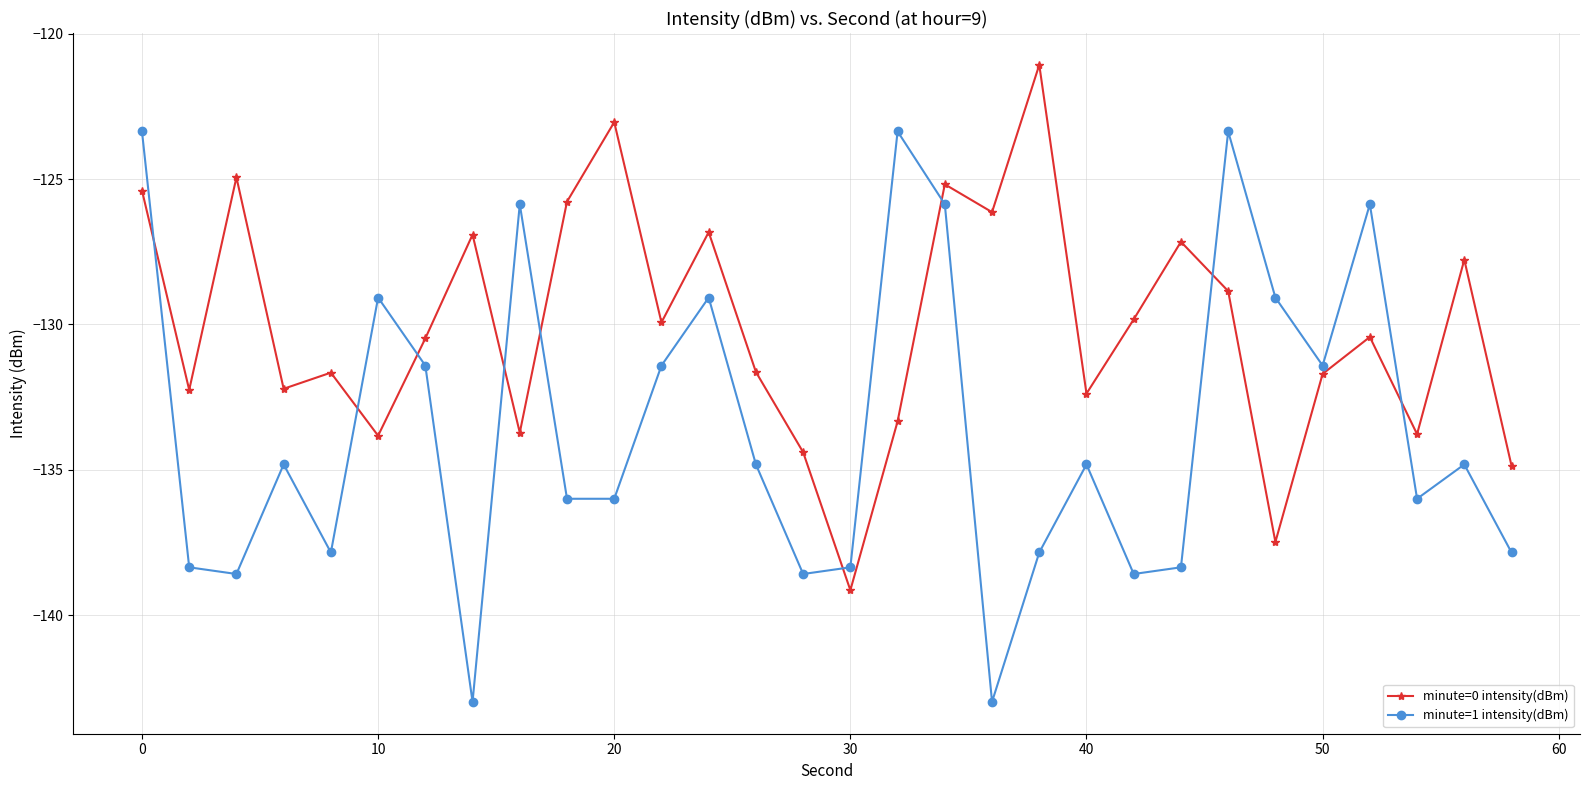

After their last crossing, which series has the higher values: minute=1 intensity(dBm) or minute=0 intensity(dBm)?

minute=0 intensity(dBm)